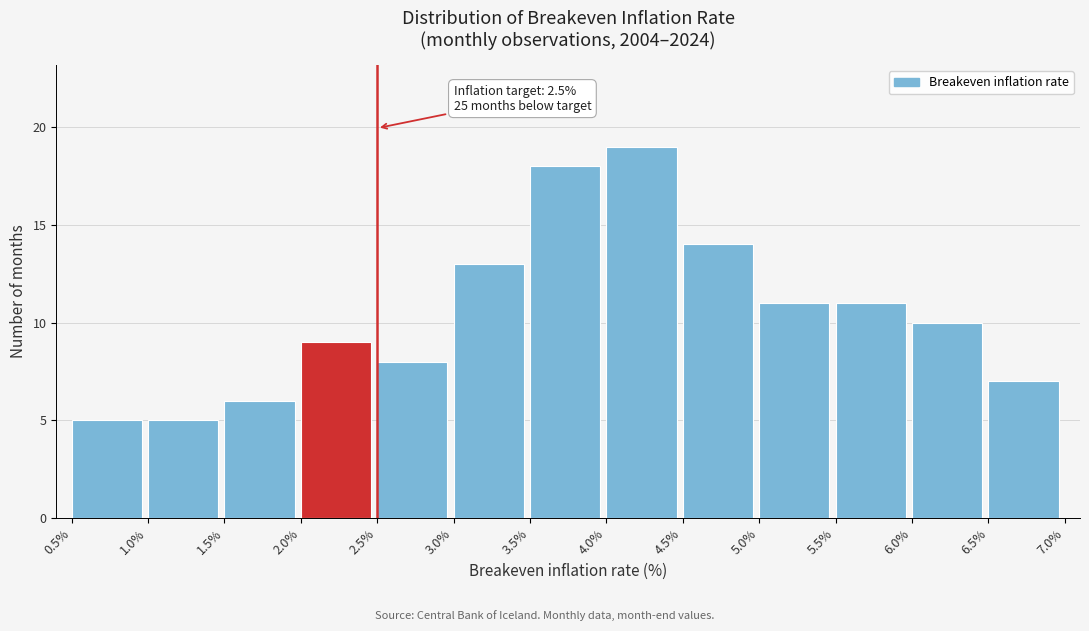

Over which range of the x-axis is the bar tallest?

4.0% to 4.5%